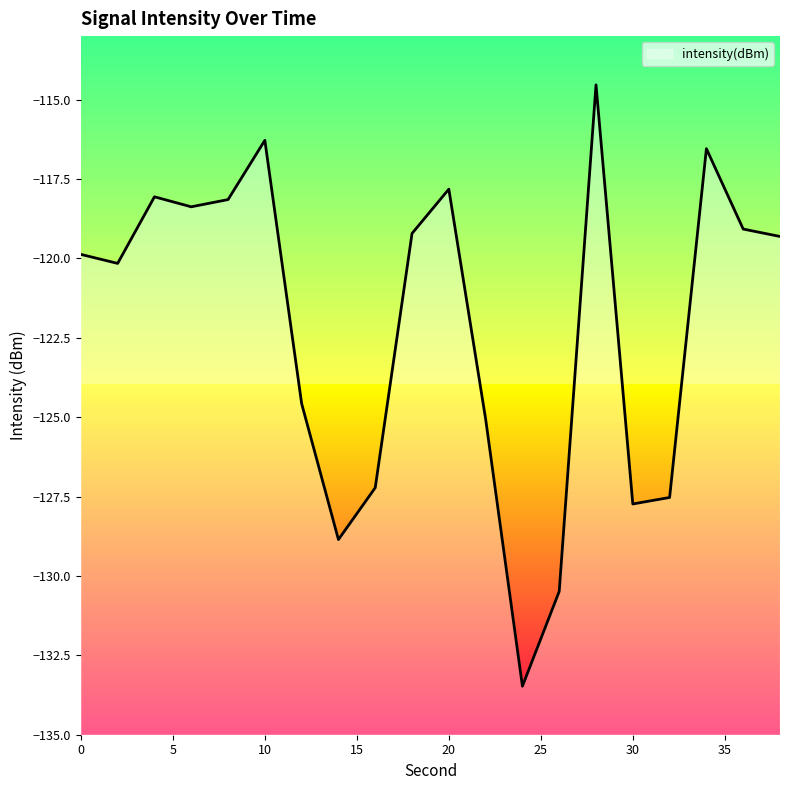

Which label corresponds to the smallest value in the chart?

24